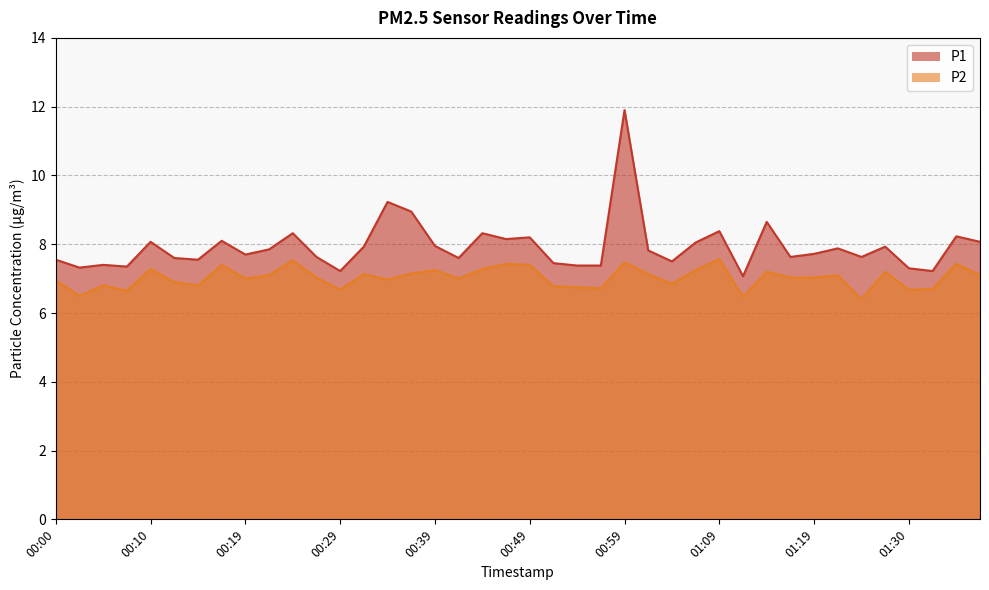

What is the highest value of the P1 series?

11.9